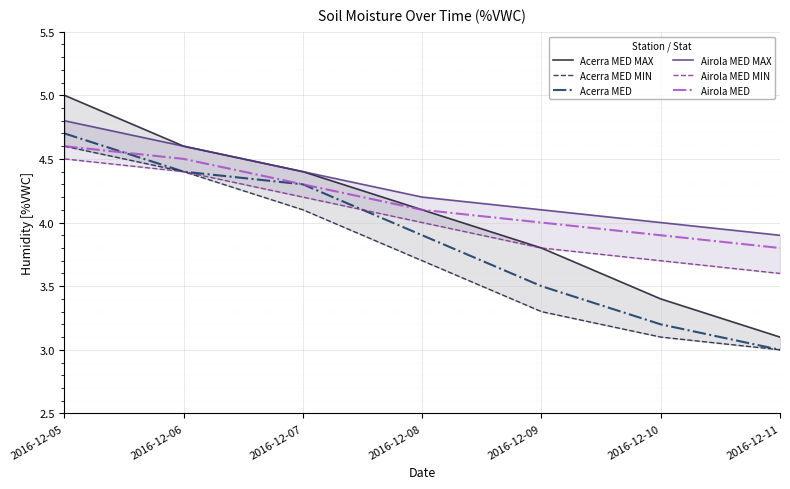

Which category has the lowest value in the Airola MED MAX series?

2016-12-11